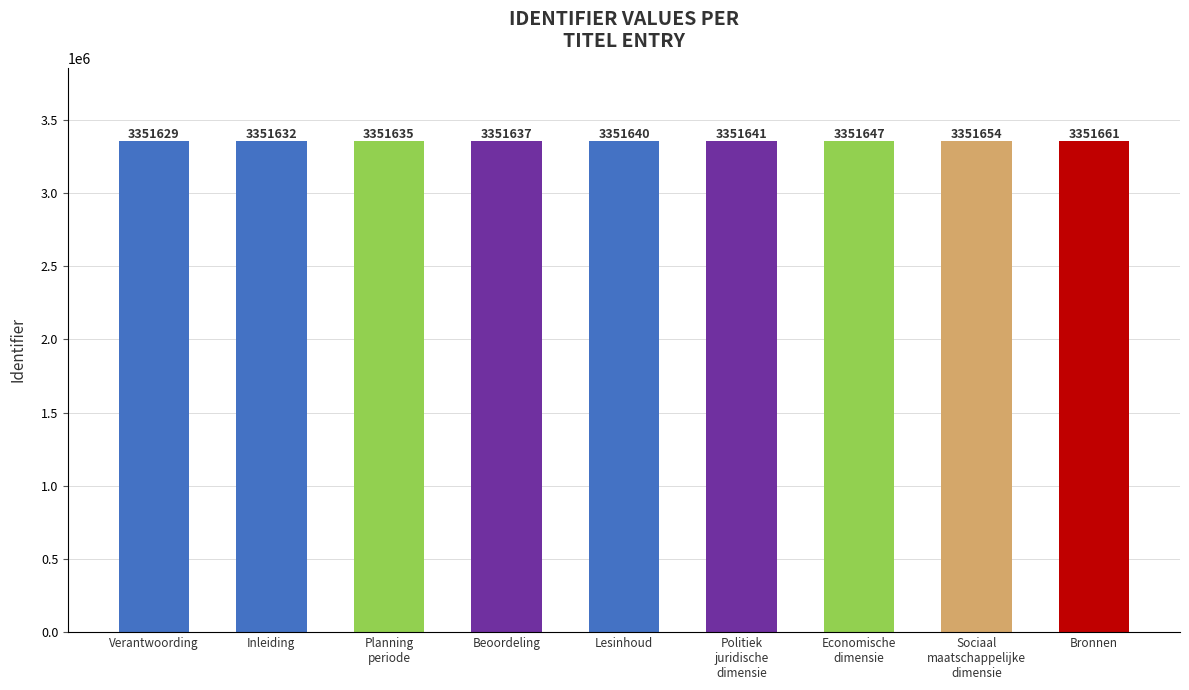

How many distinct data groups are displayed?

1